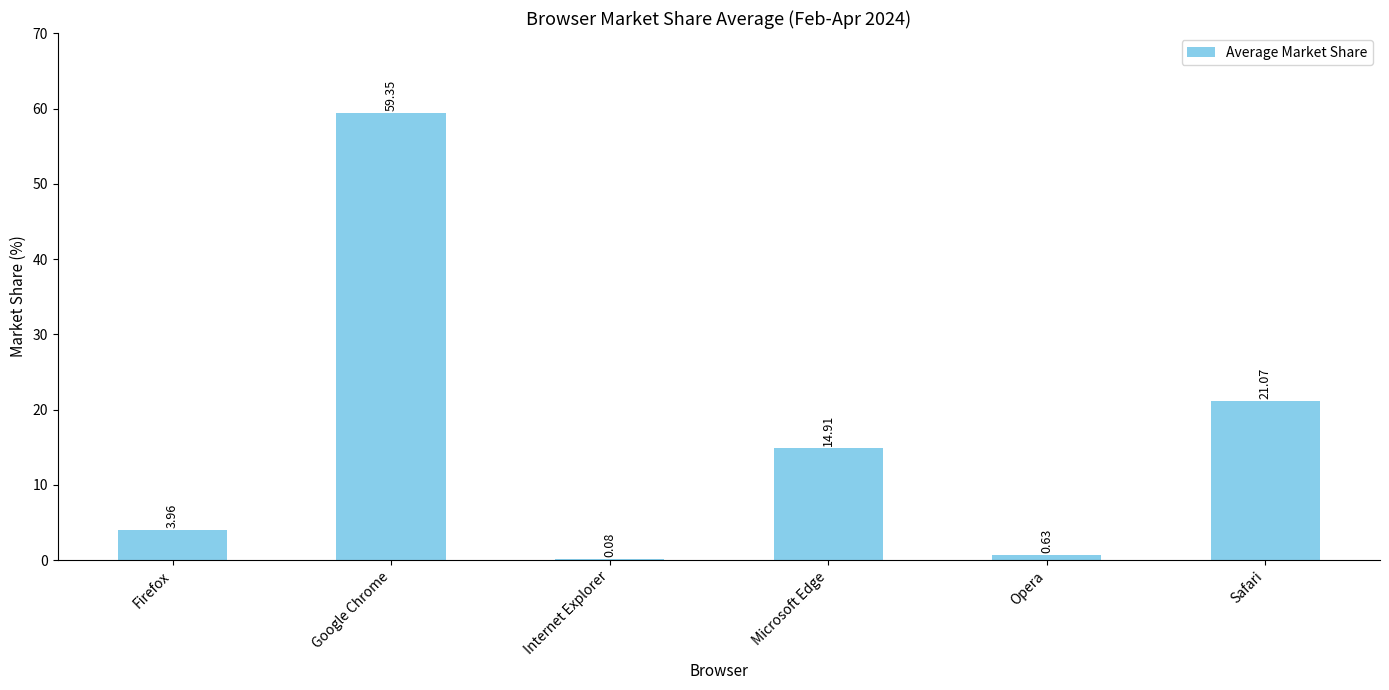

Between Internet Explorer and Google Chrome, which is larger?

Google Chrome